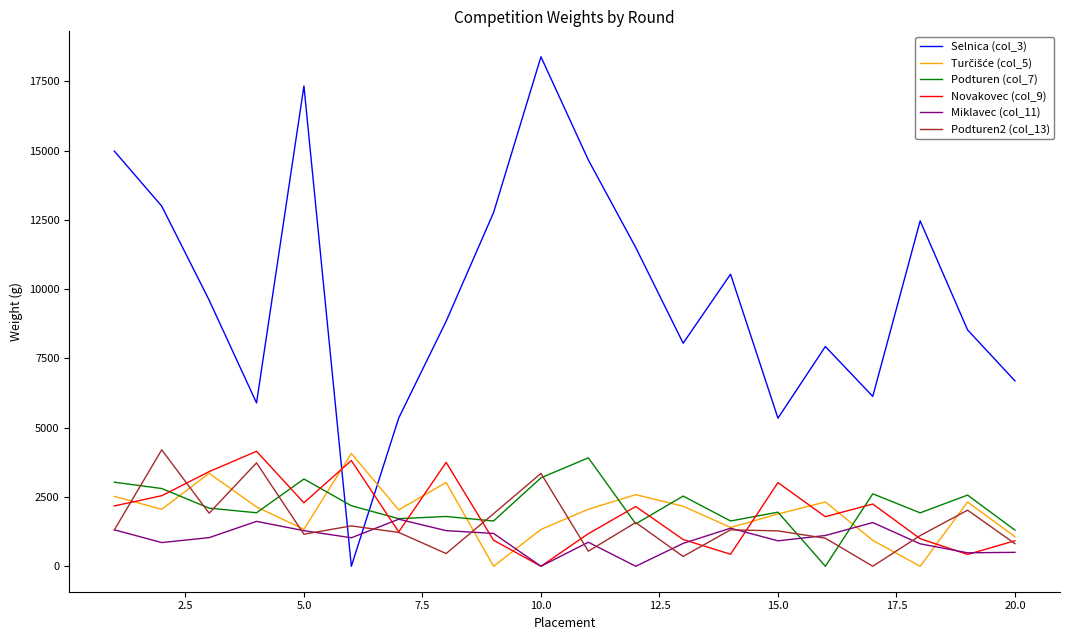

Which series has the largest total across all categories?

Selnica (col_3)